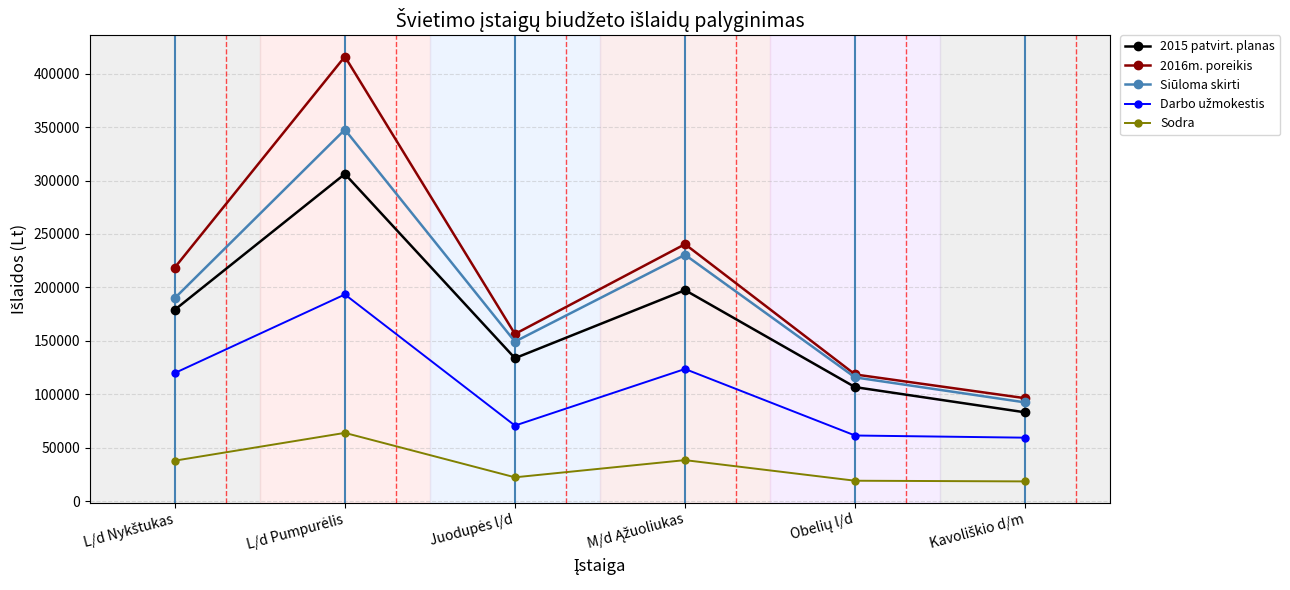

True or false: Sodra and 2016m. poreikis intersect in this chart.

False